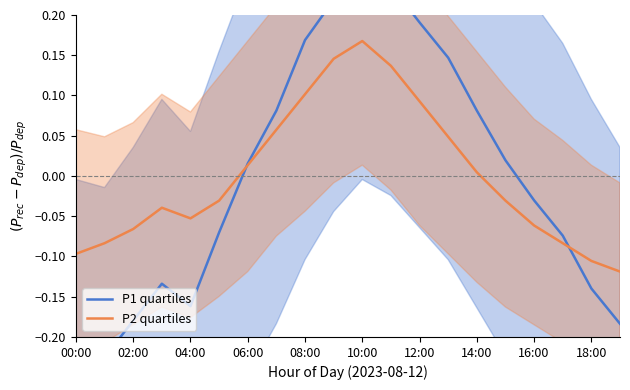

At which label does P2 quartiles reach its peak?

10:00